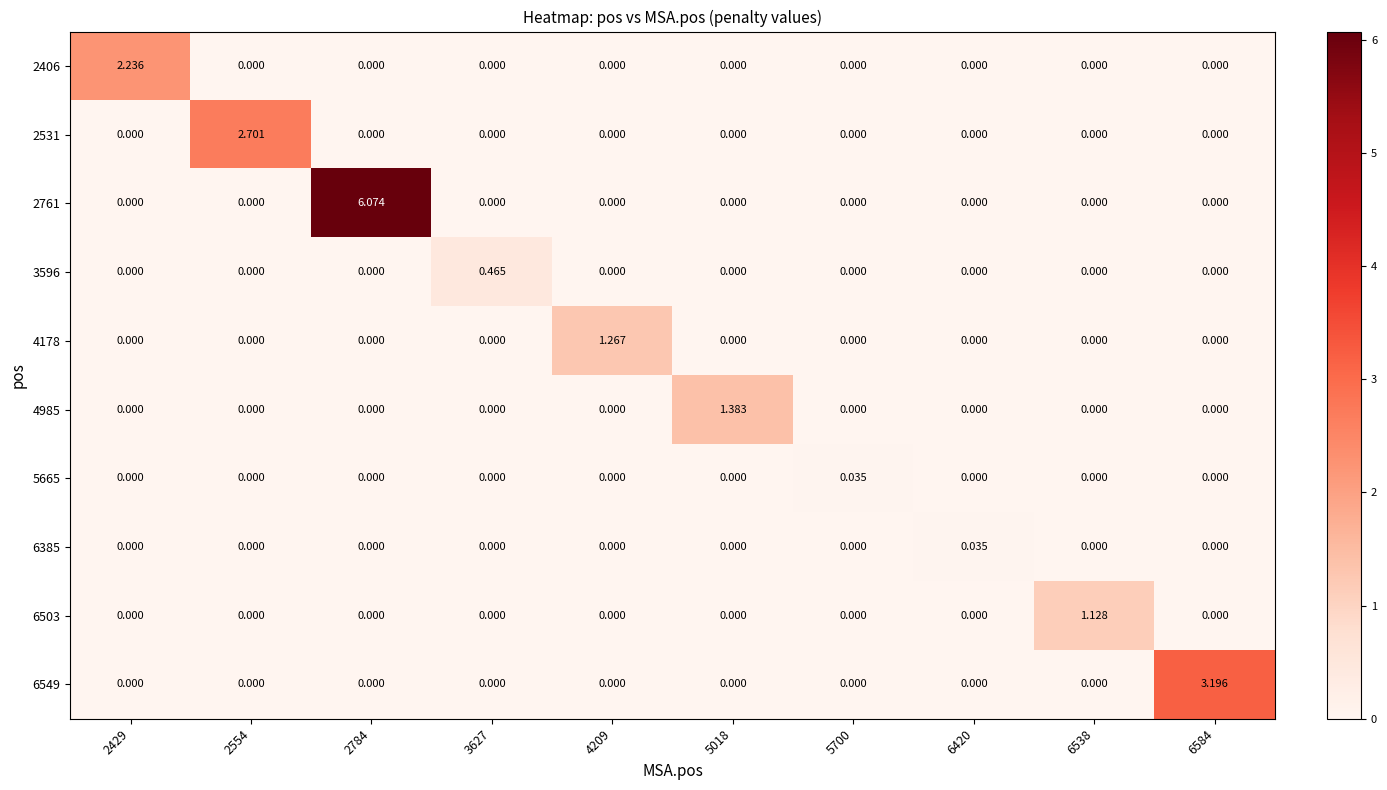

Count the number of categories in the chart.

10